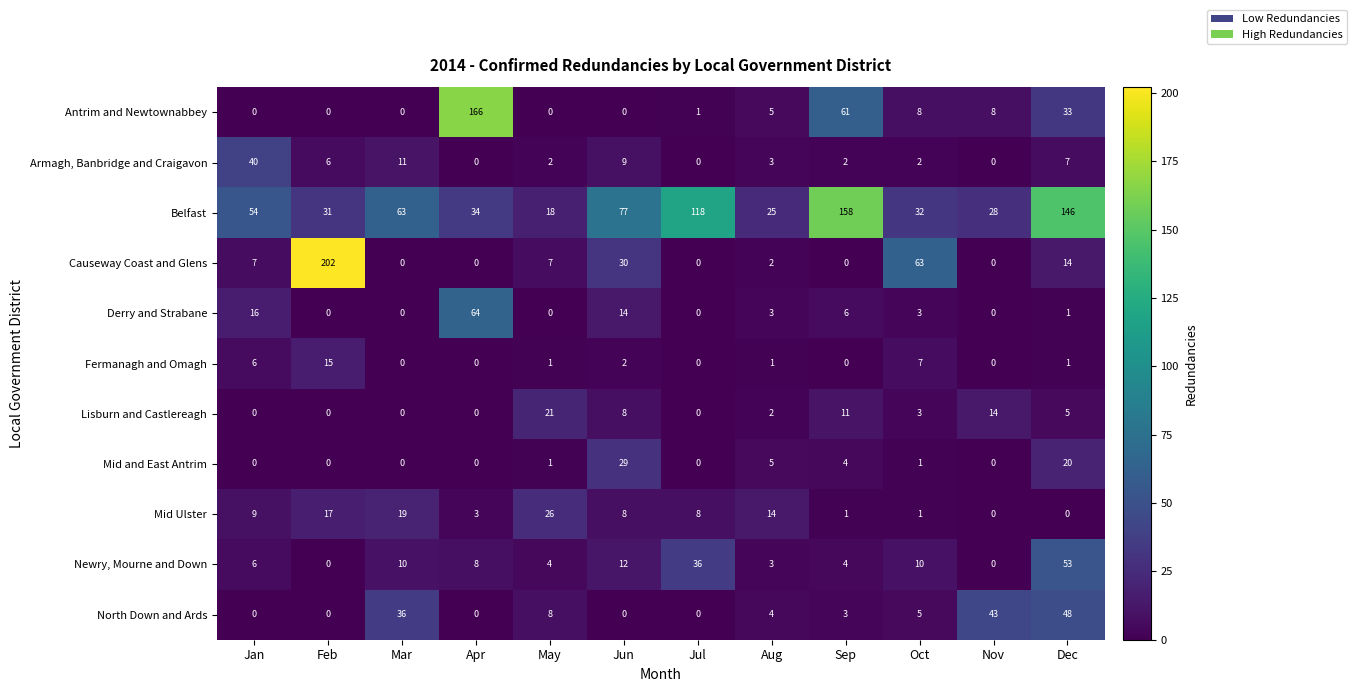

At which label is Newry, Mourne and Down closest to 26?

Jul